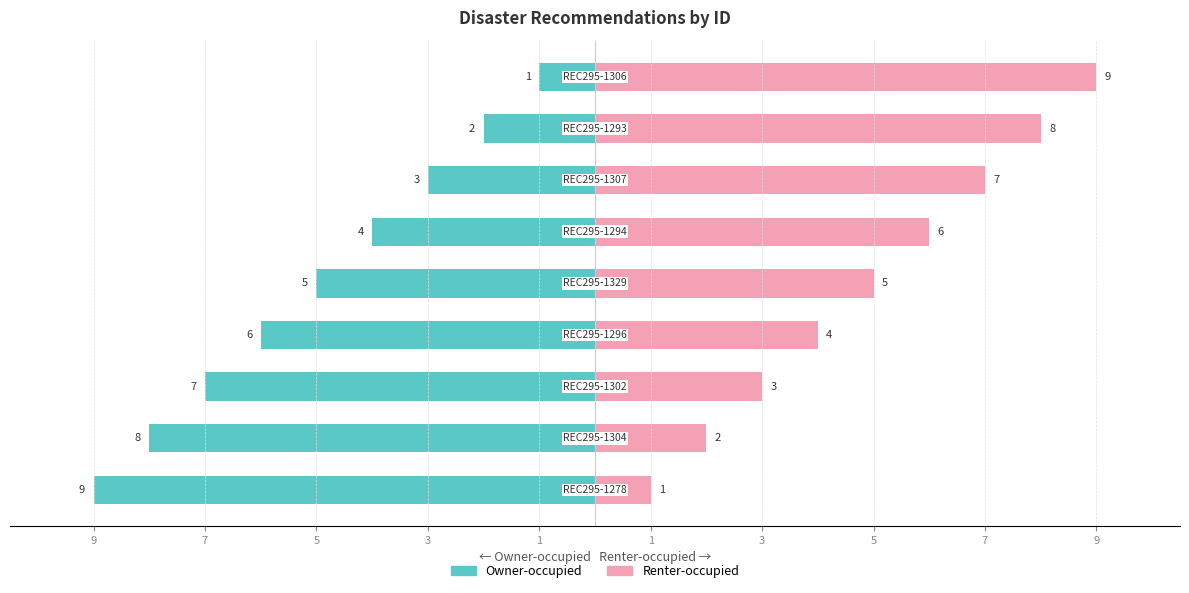

How many categories are shown in the chart?

9